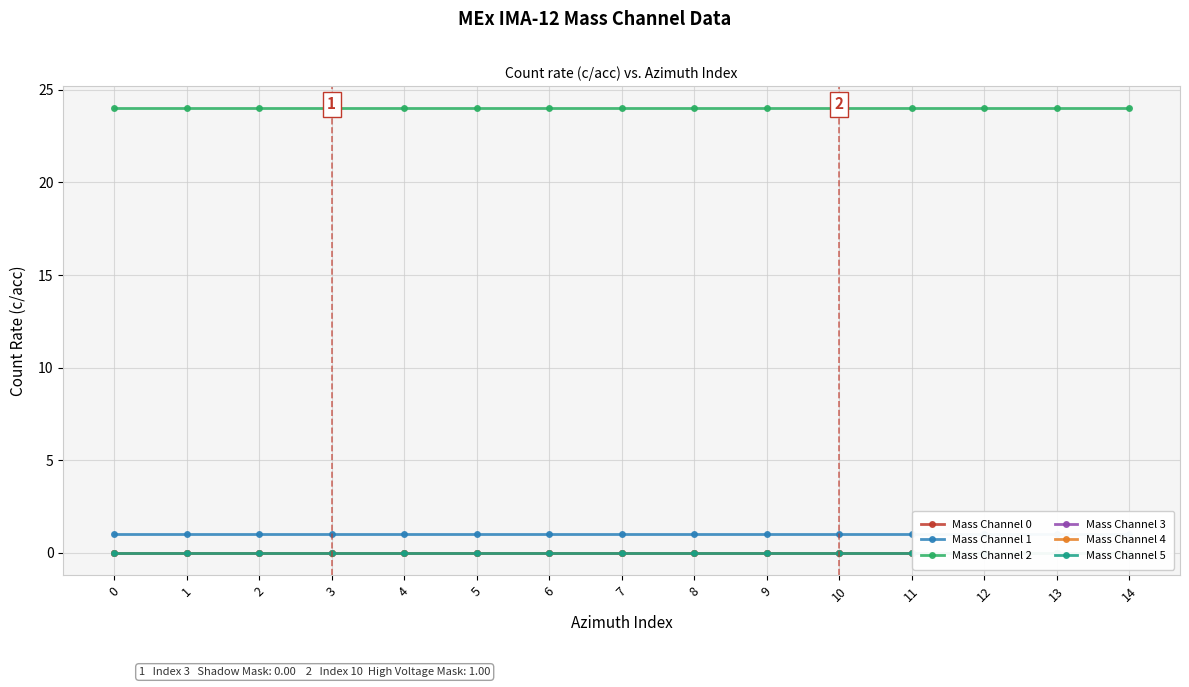

List the labels in order of Mass Channel 4 value, smallest first.

0, 1, 2, 3, 4, 5, 6, 7, 8, 9, 10, 11, 12, 13, 14